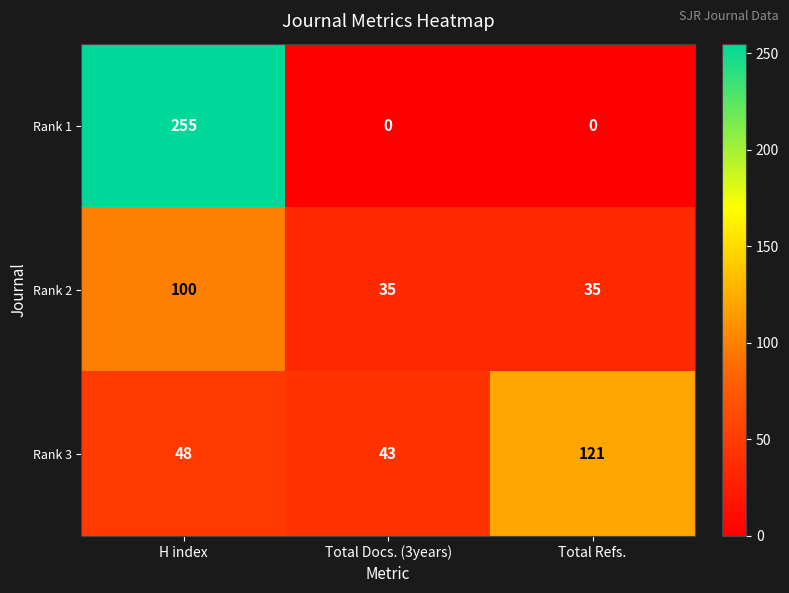

How many positive values does the Rank 1 series have?

1